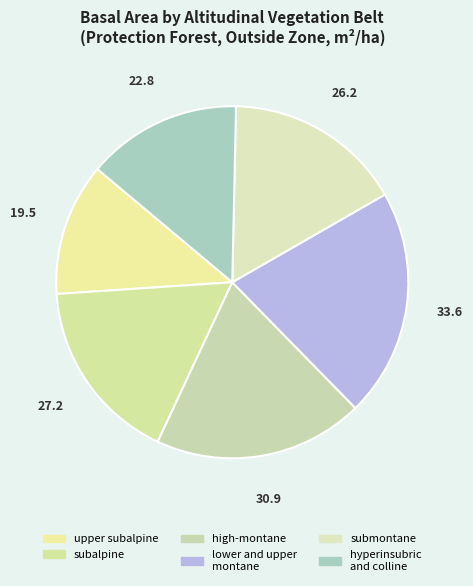

Count the number of slices in the pie.

6